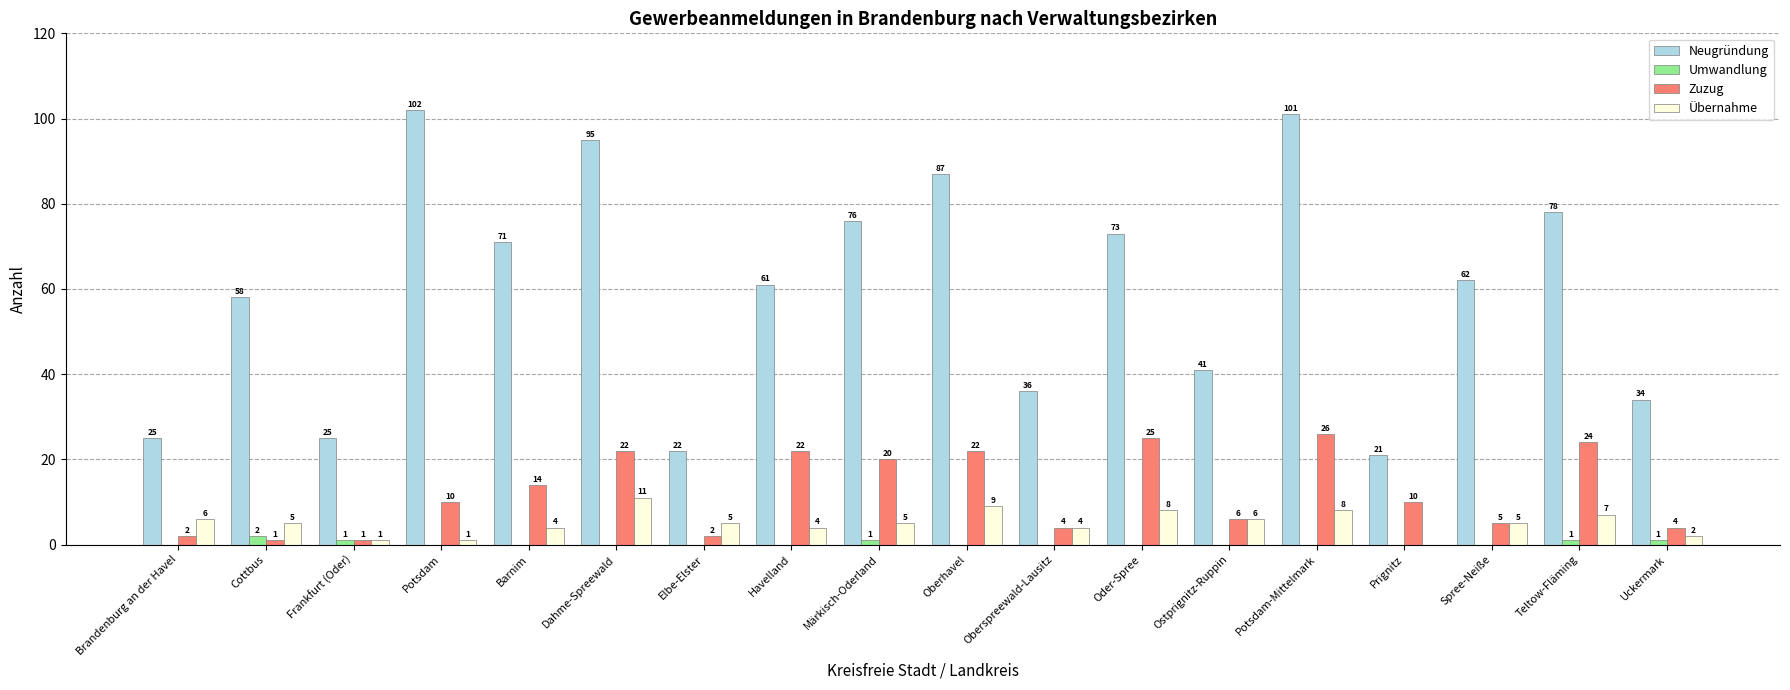

What value does the Übernahme series have at Brandenburg an der Havel?

6